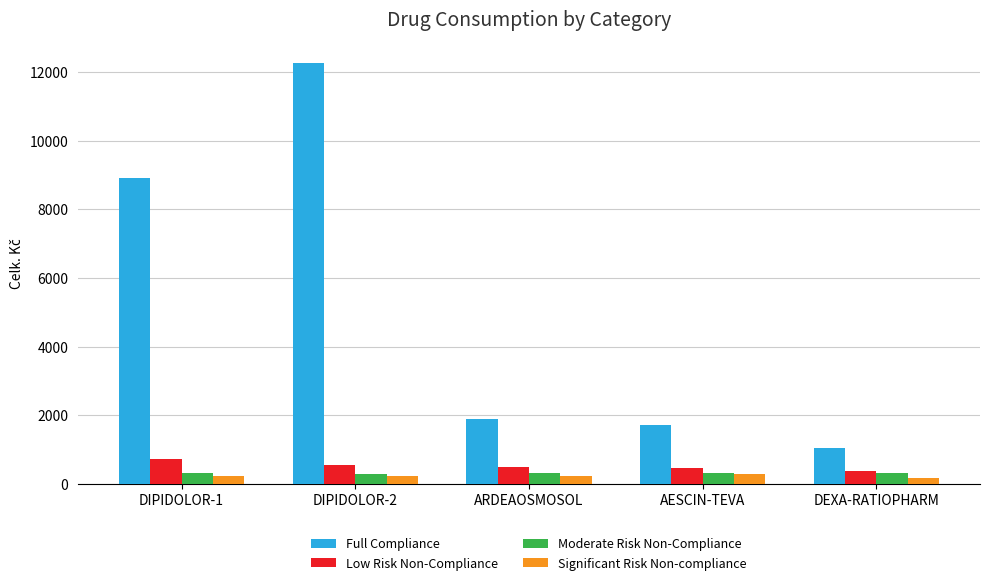

What value does the Low Risk Non-Compliance series have at DEXA-RATIOPHARM?

371.6